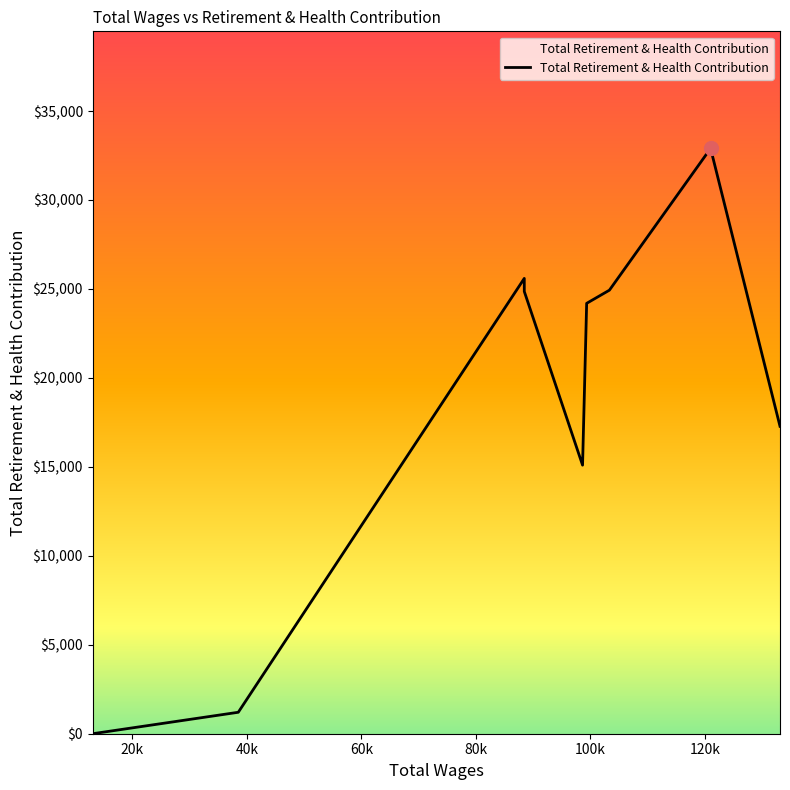

Rank the categories by value from lowest to highest.

13074.0, 38509.0, 98635.0, 133118.0, 99351.0, 88457.0, 103325.0, 88457.0, 120995.0